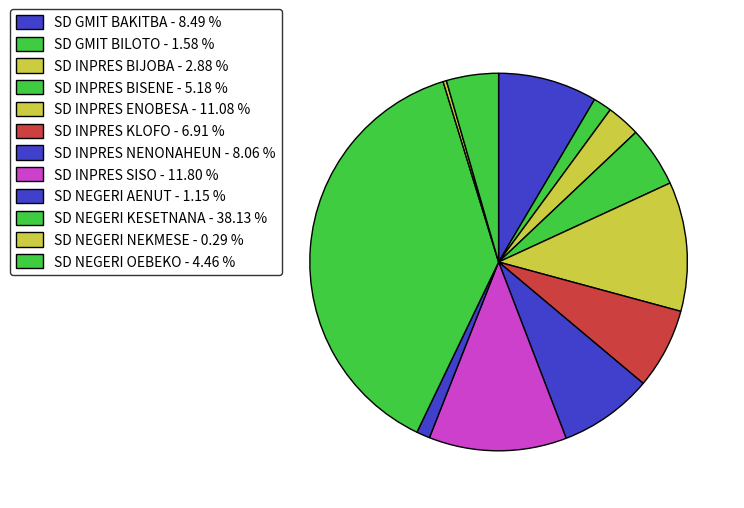

To the nearest percent, what is the combined percentage of SD NEGERI NEKMESE and SD INPRES ENOBESA?

11%